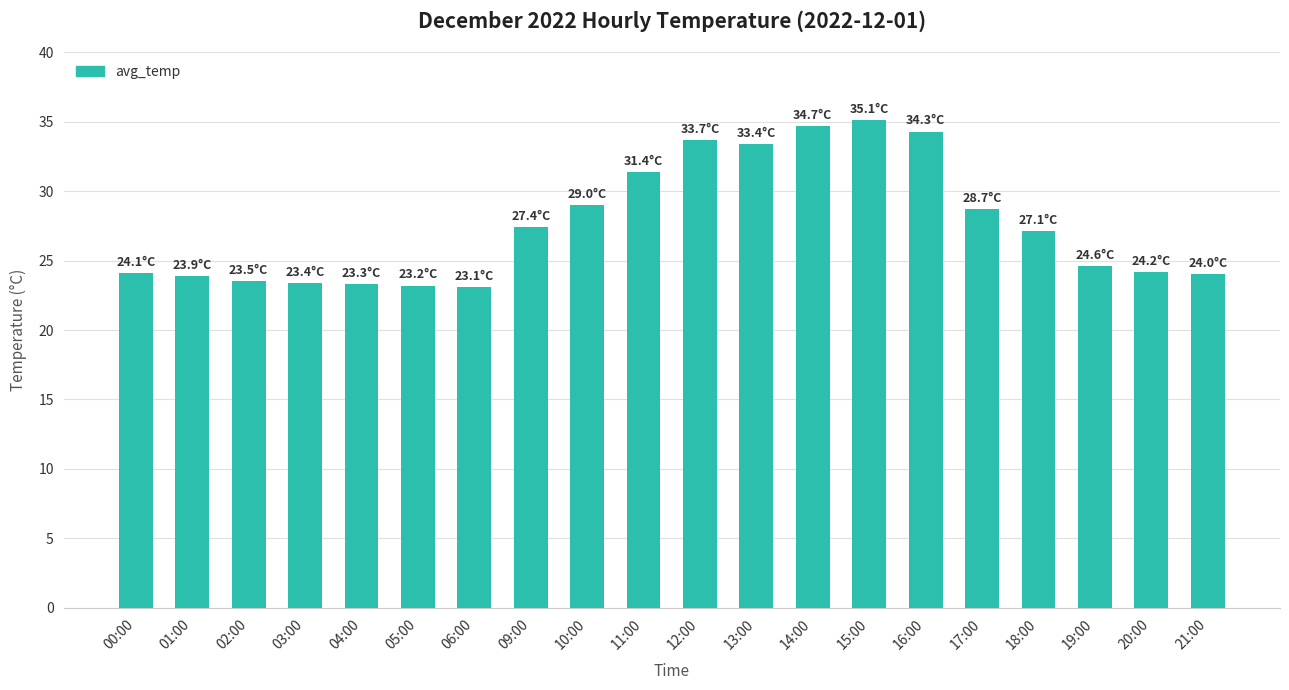

Is it true that the value at 01:00 is 13.1?

False